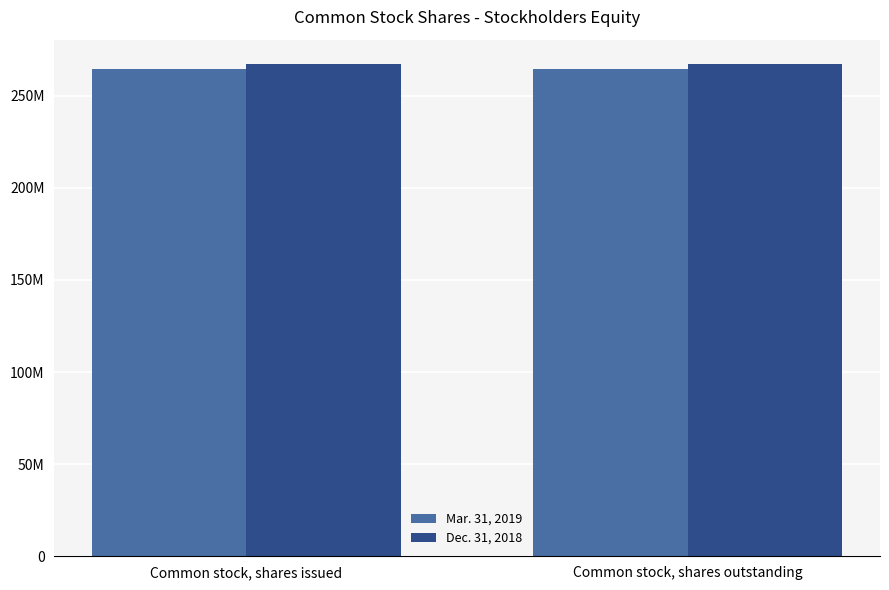

Which series has the widest spread of values?

Mar. 31, 2019